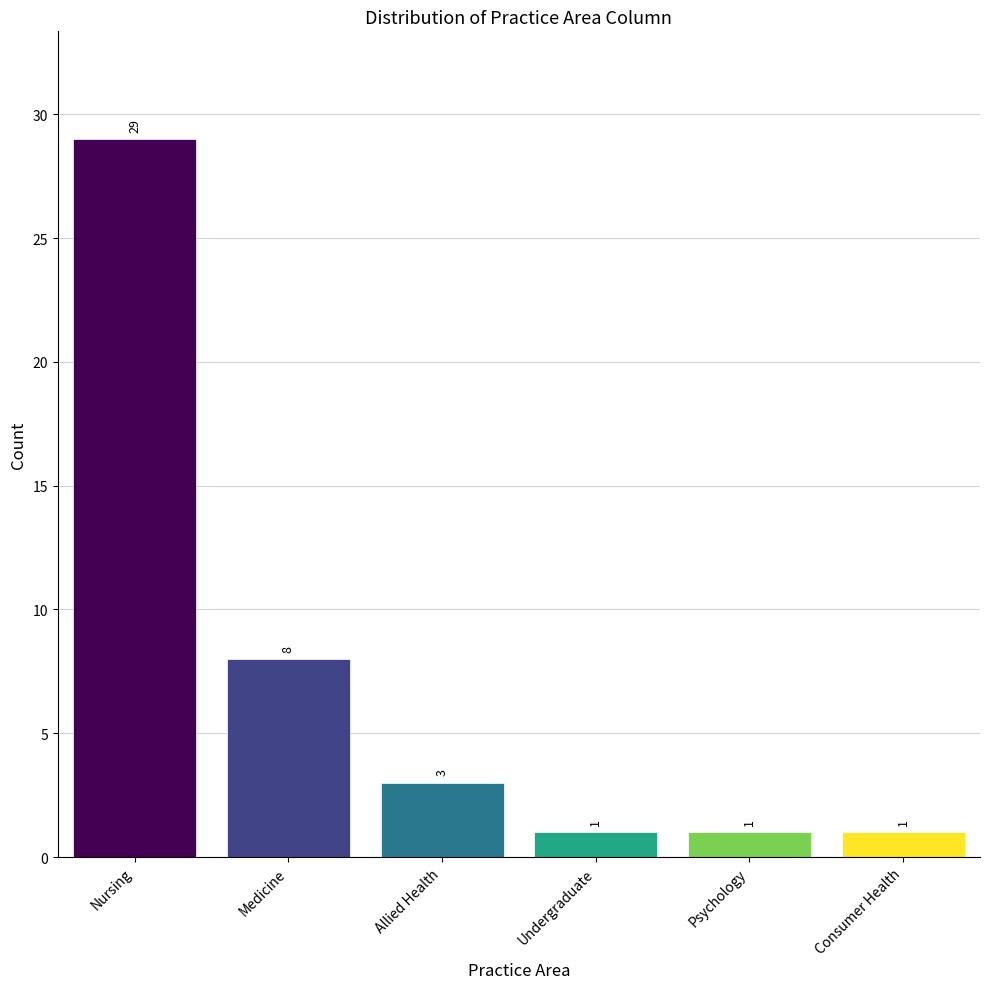

What is the minimum value shown in the chart?

1